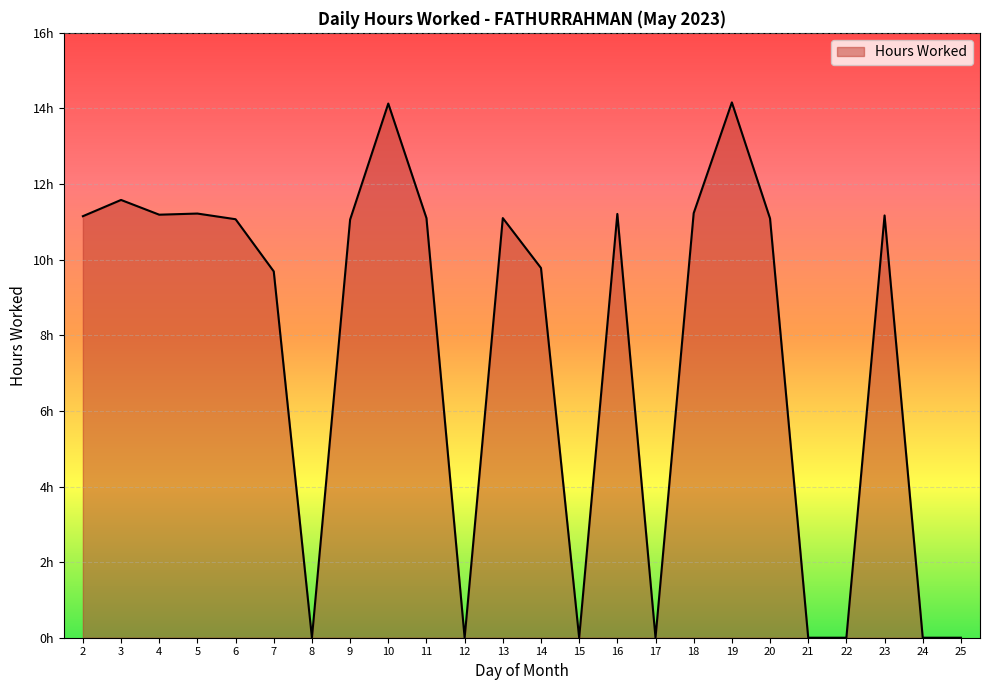

Rank the categories by value from highest to lowest.

19, 10, 3, 18, 5, 16, 4, 23, 2, 11, 13, 20, 6, 9, 14, 7, 8, 12, 15, 17, 21, 22, 24, 25